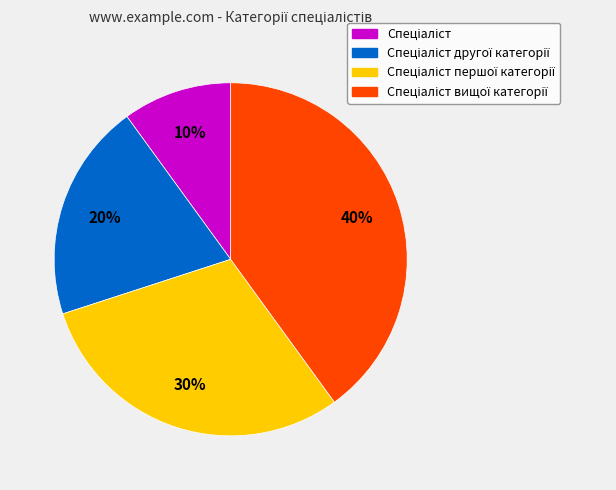

To the nearest percent, what is the difference between the largest and smallest slice percentages?

30%